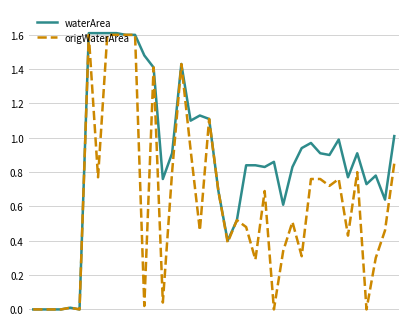

Rank the series by their average value, from lowest to highest.

origWaterArea, waterArea